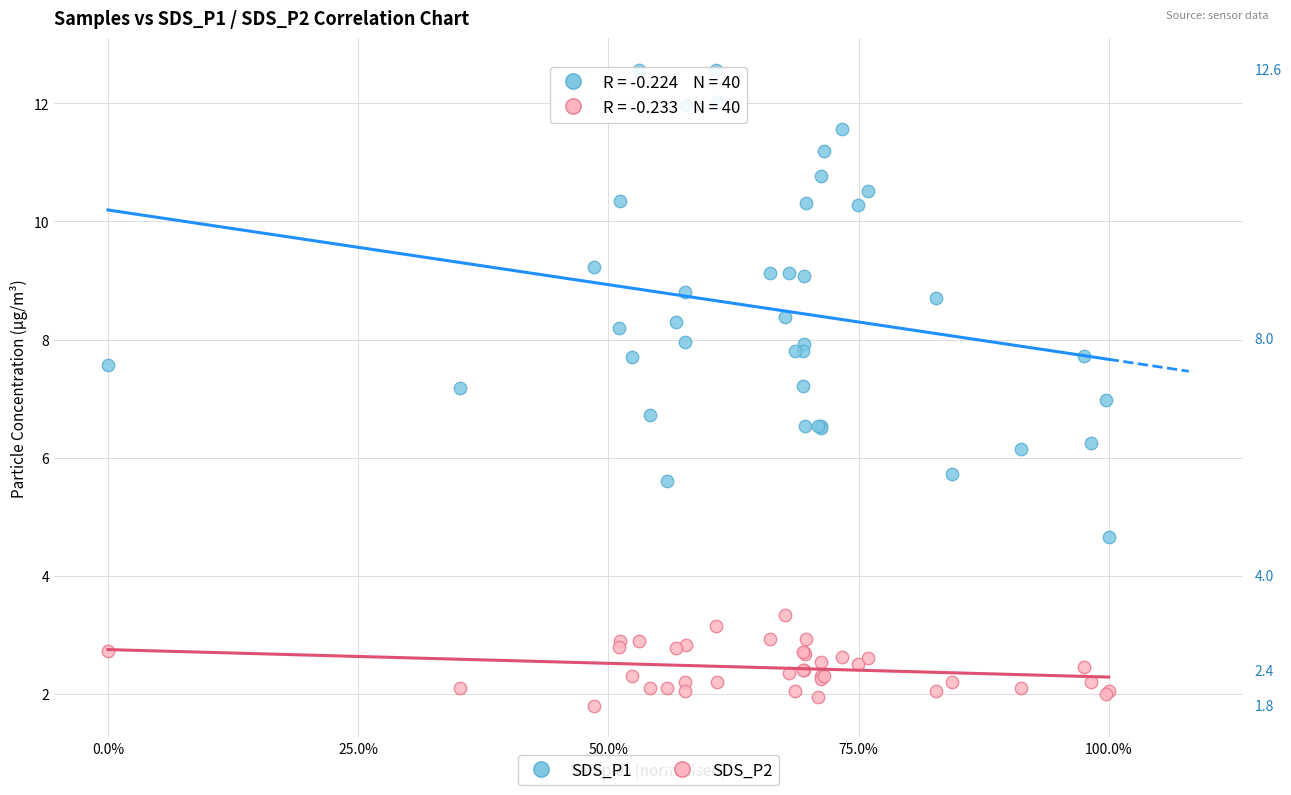

Which series contains the highest Y value?

SDS_P1